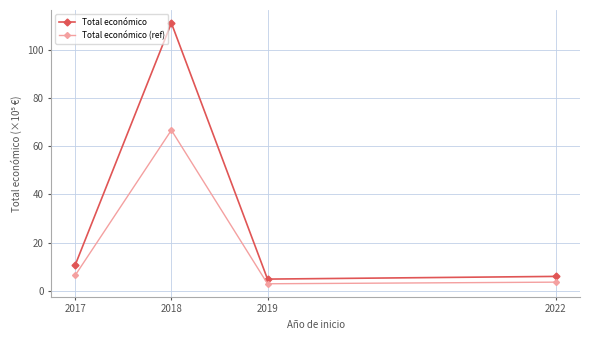

Rank the categories by Total económico value from highest to lowest.

2018, 2017, 2022, 2019